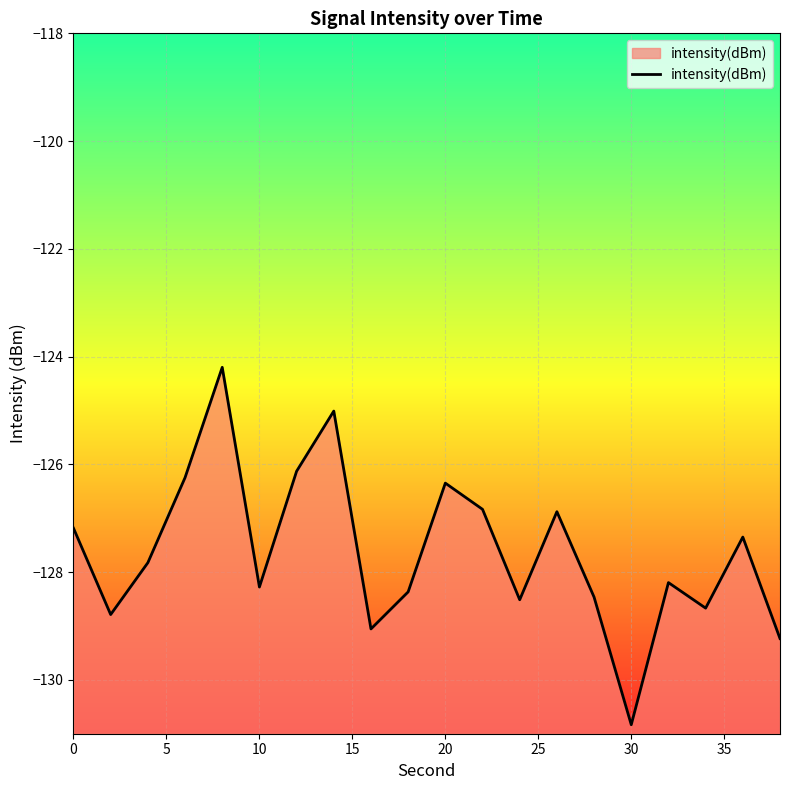

What is the greatest value displayed?

-124.2